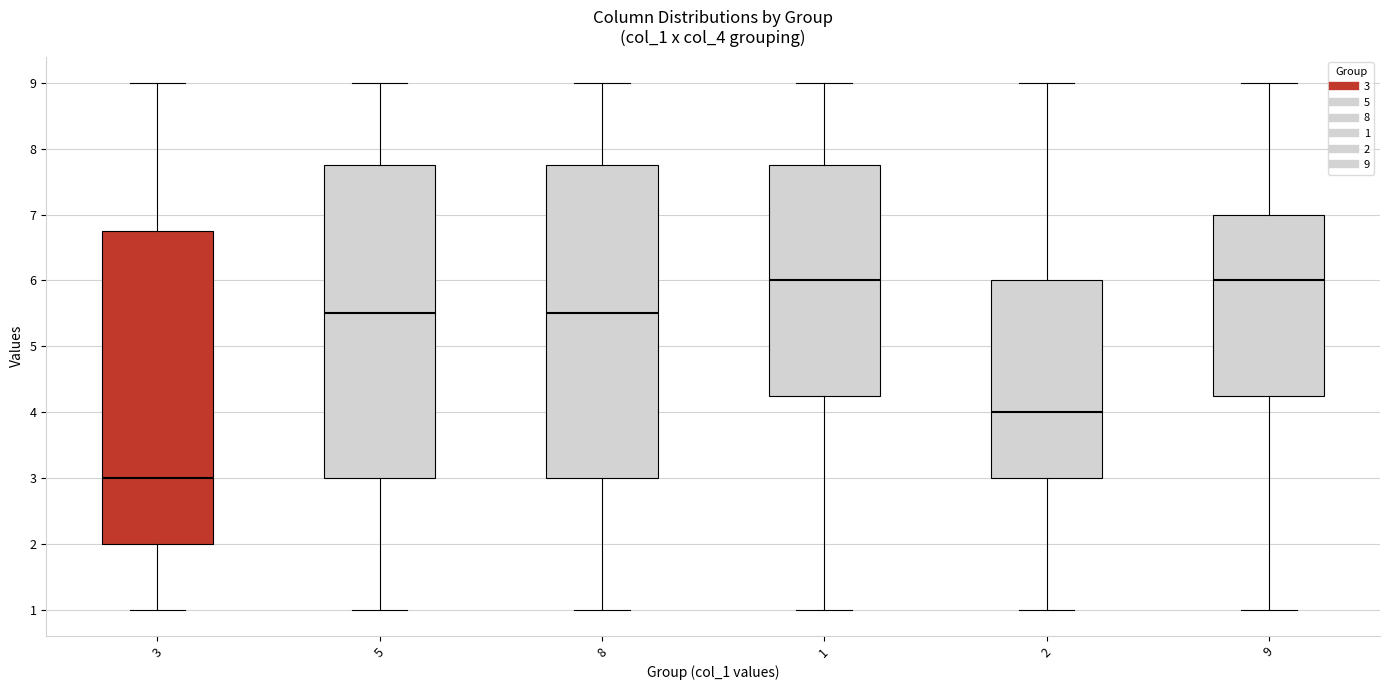

Reading left to right, transcribe this box plot: for each box, give where its median line is, the range the box spans, and where its two whiskers end, as read against the y-axis. The values are not printed on the chart, so give them approximately, as read against the axis.

3: median 3.0, box 2.0 to 6.8, whiskers 1.0 to 9.0
5: median 5.5, box 3.0 to 7.8, whiskers 1.0 to 9.0
8: median 5.5, box 3.0 to 7.8, whiskers 1.0 to 9.0
1: median 6.0, box 4.3 to 7.8, whiskers 1.0 to 9.0
2: median 4.0, box 3.0 to 6.0, whiskers 1.0 to 9.0
9: median 6.0, box 4.3 to 7.0, whiskers 1.0 to 9.0